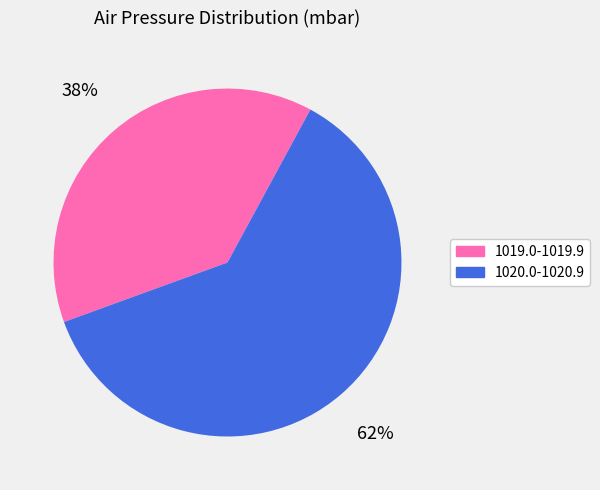

Combined, do 1020.0-1020.9 and 1019.0-1019.9 account for over 50%?

Yes